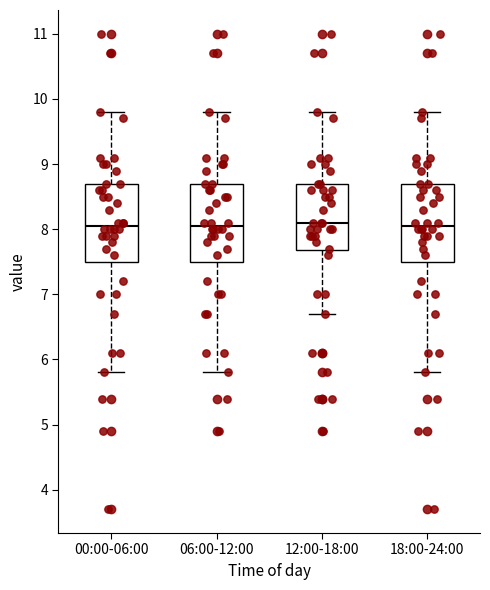

Reading left to right, transcribe this box plot: for each box, give where its median line is, the range the box spans, and where its two whiskers end, as read against the y-axis. The values are not printed on the chart, so give them approximately, as read against the axis.

00:00-06:00: median 8.1, box 7.5 to 8.7, whiskers 5.8 to 9.8
06:00-12:00: median 8.1, box 7.5 to 8.7, whiskers 5.8 to 9.8
12:00-18:00: median 8.1, box 7.7 to 8.7, whiskers 6.7 to 9.8
18:00-24:00: median 8.1, box 7.5 to 8.7, whiskers 5.8 to 9.8